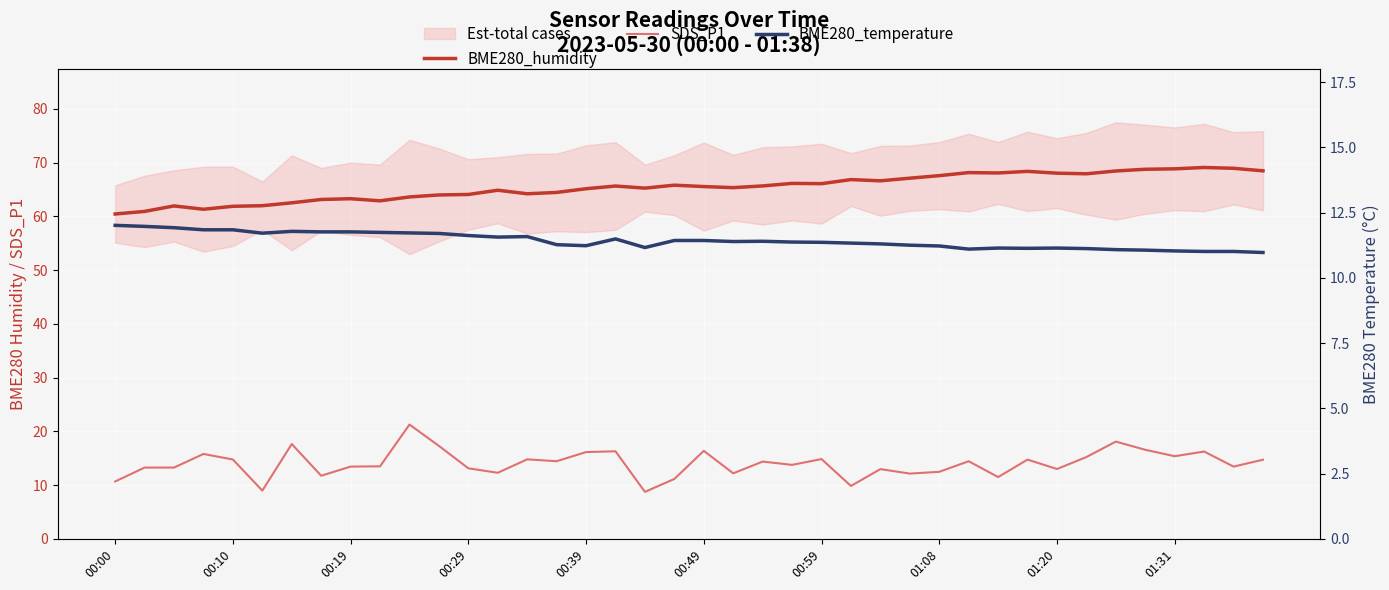

True or false: SDS_P1 and BME280_humidity cross at least once.

False